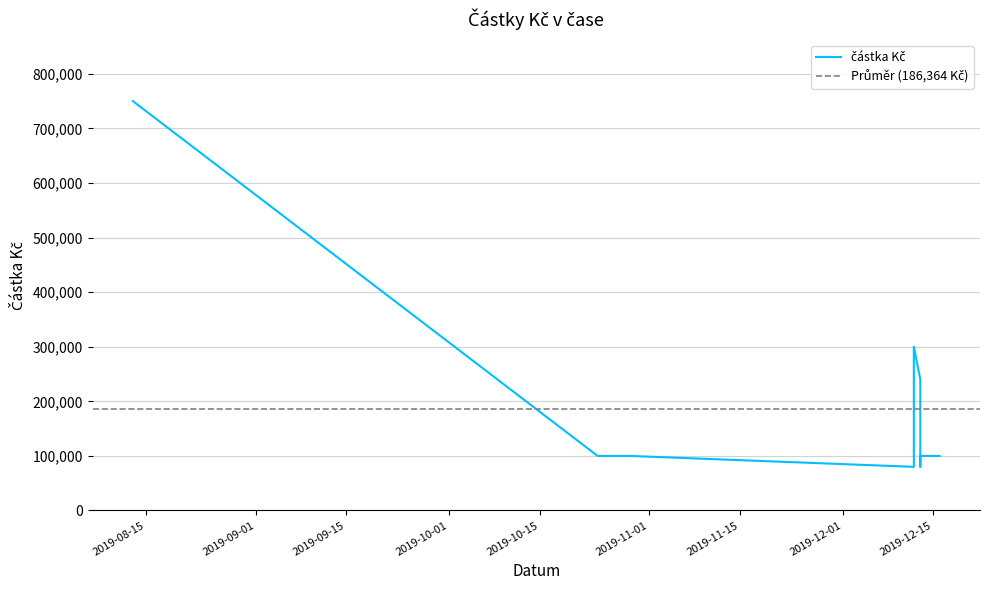

What is the average value?

186364